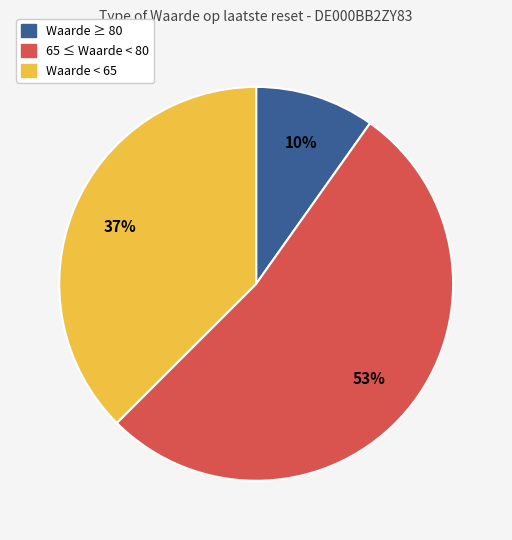

To the nearest percent, what is the average slice percentage?

33%